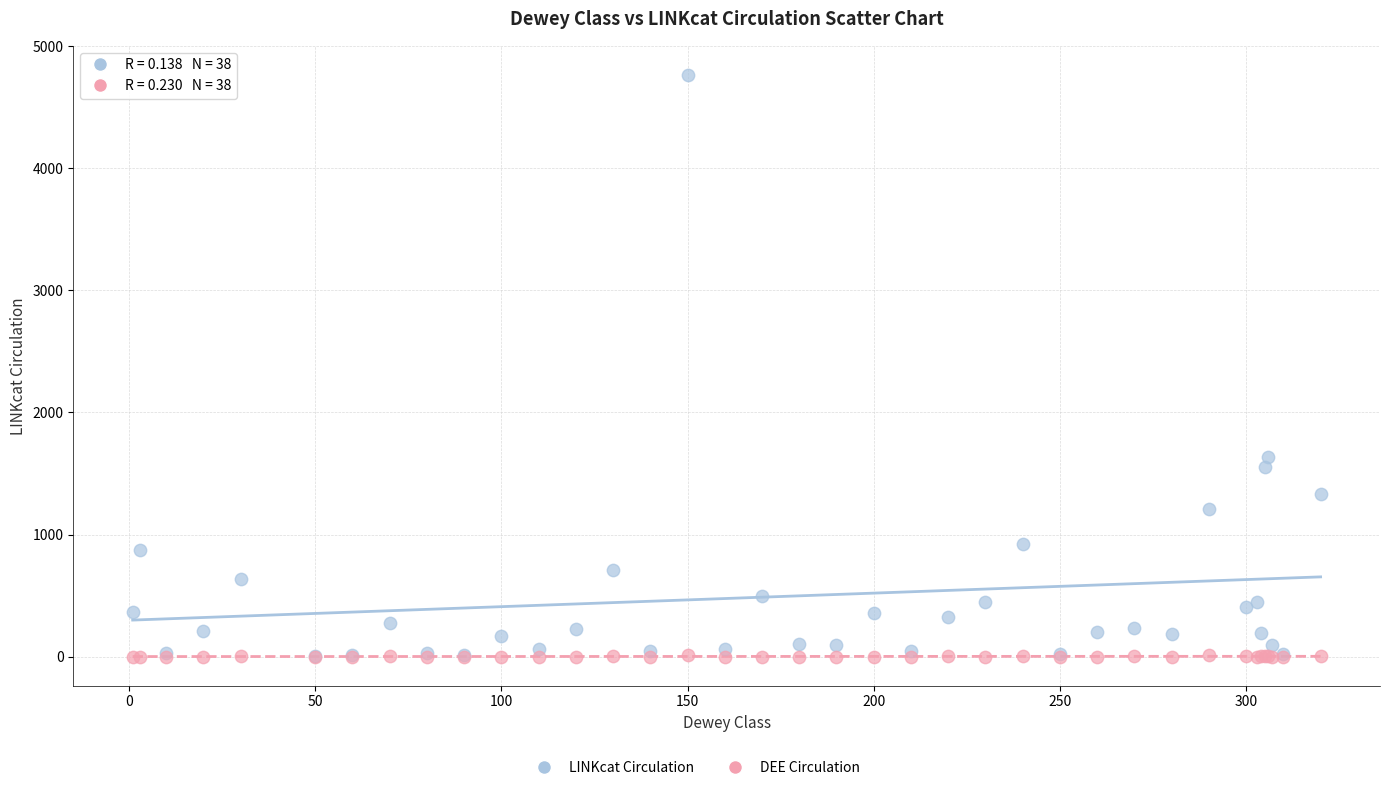

In the LINKcat Circulation series, what Y value is closest to 2387?

1638